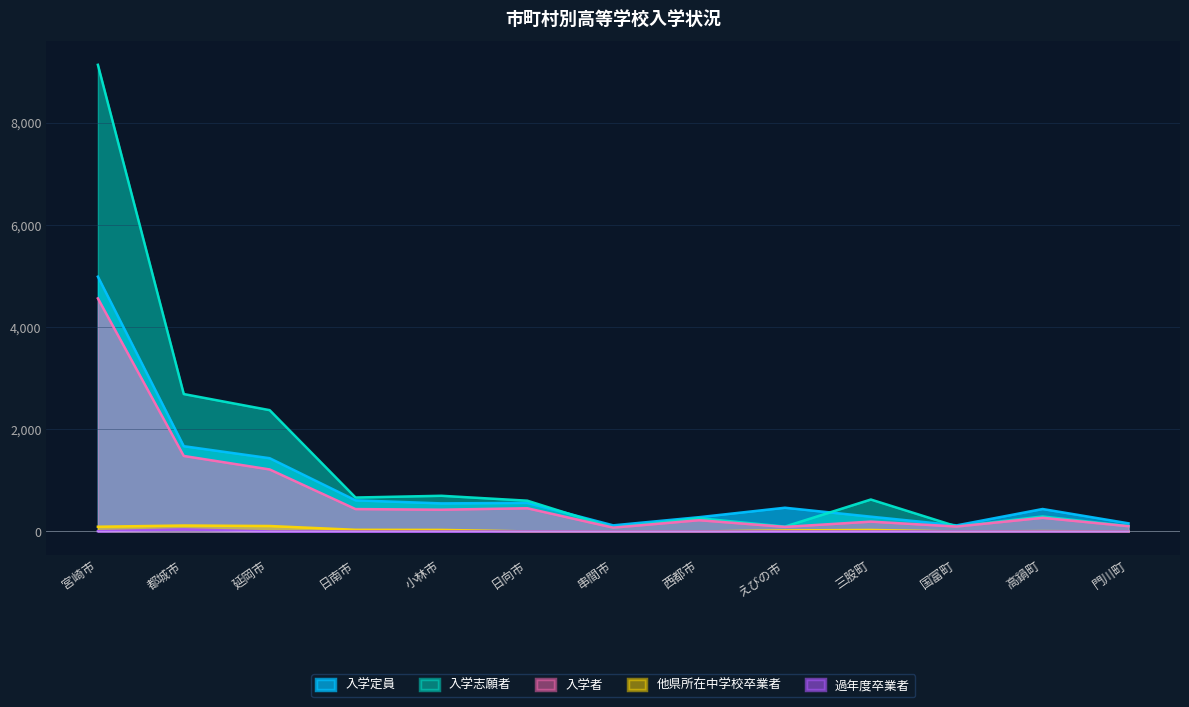

True or false: 他県所在中学校卒業者 and 入学者 intersect in this chart.

False